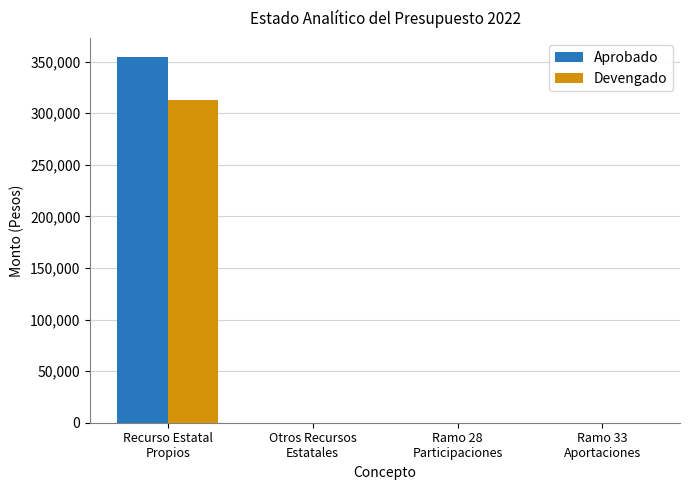

Reading left to right, extract all data points from this chart.

Aprobado: Recurso Estatal
Propios=355000	Otros Recursos
Estatales=0	Ramo 28
Participaciones=0	Ramo 33
Aportaciones=0
Devengado: Recurso Estatal
Propios=313253	Otros Recursos
Estatales=0	Ramo 28
Participaciones=0	Ramo 33
Aportaciones=0